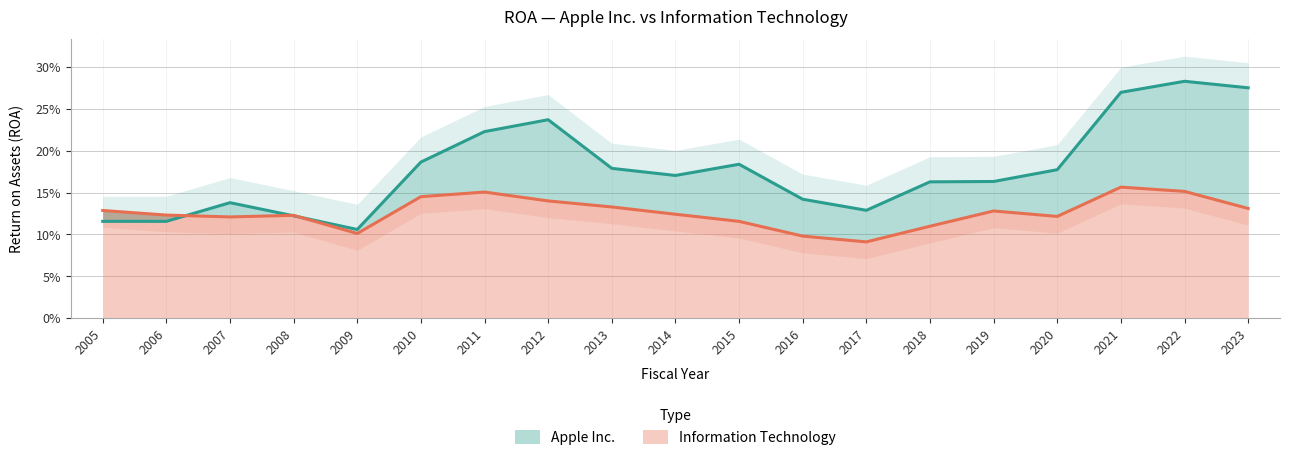

At how many categories does at least one series exceed 0?

19